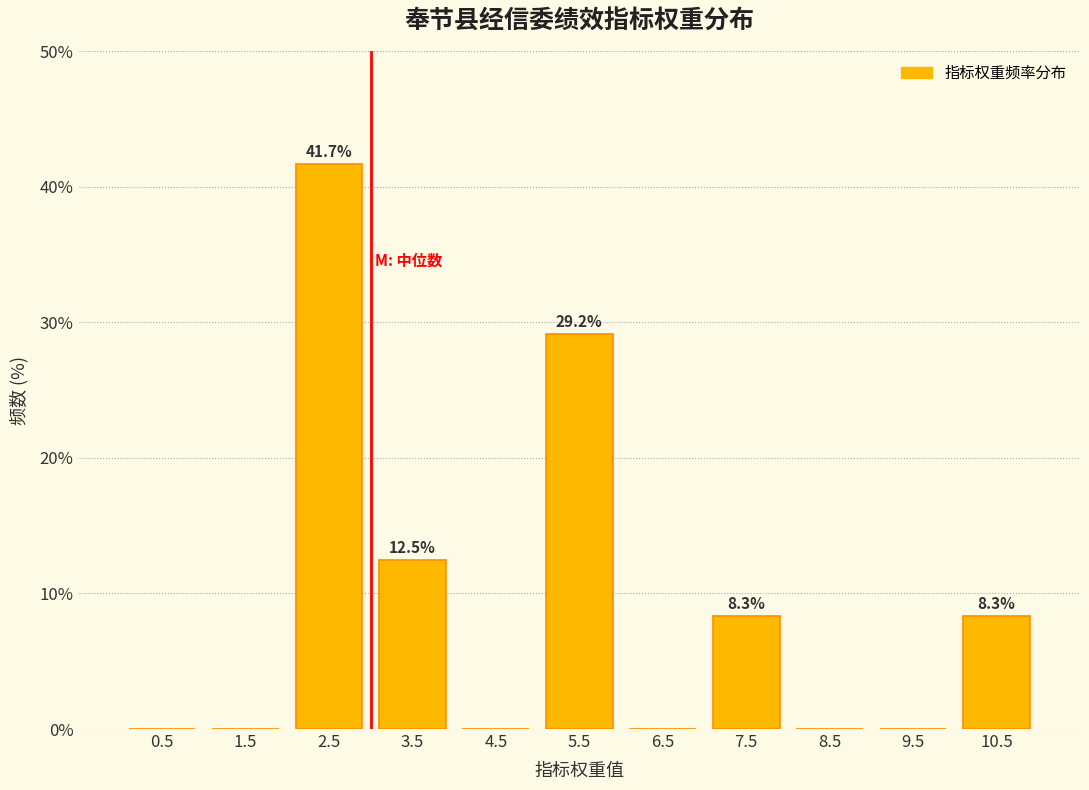

Which range on the x-axis has the tallest bar?

2 to 3